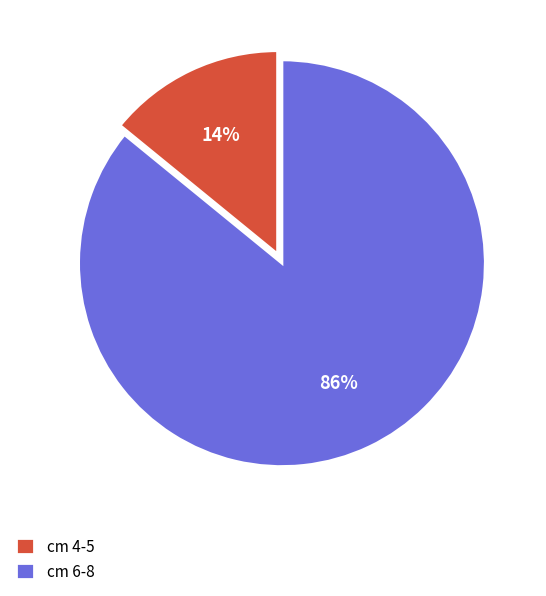

To the nearest percent, what is the difference between the cm 4-5 and cm 6-8 slice percentages?

72%